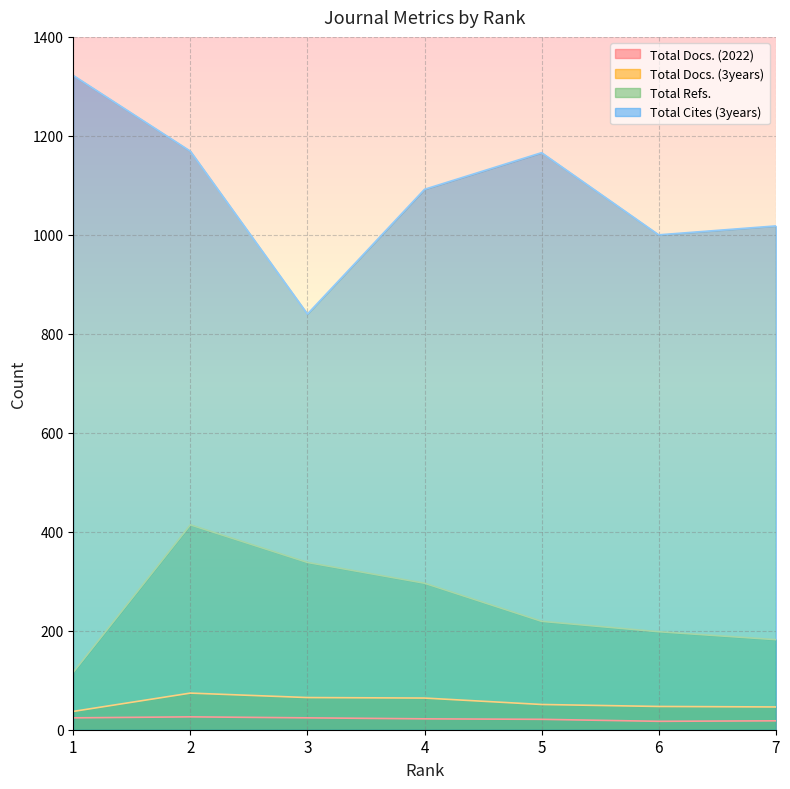

Which label corresponds to the smallest value in the chart?

6